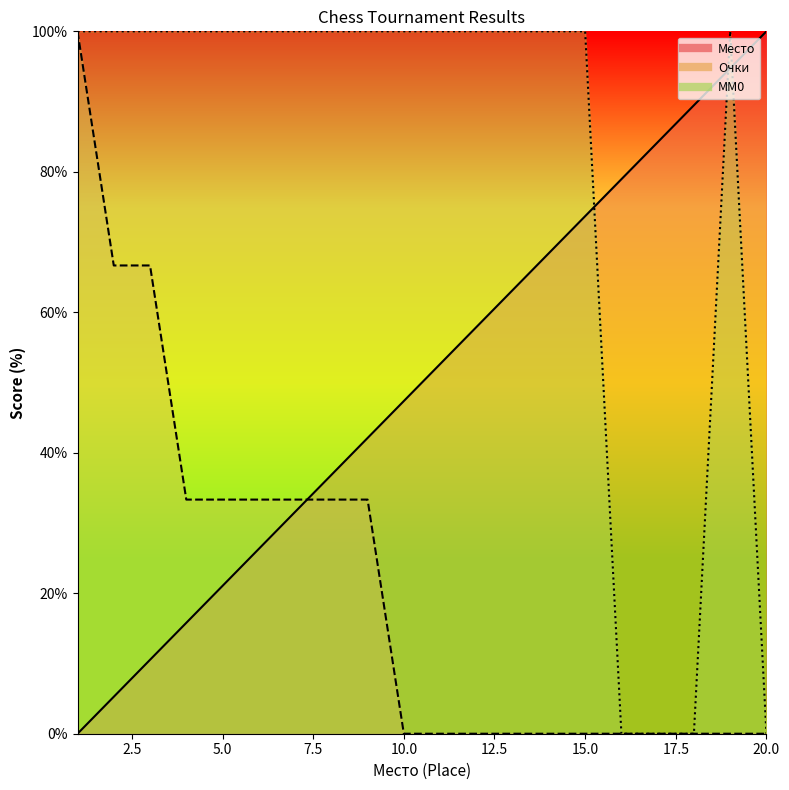

List the labels in order of Место value, smallest first.

1, 2, 3, 4, 5, 6, 7, 8, 9, 10, 11, 12, 13, 14, 15, 16, 17, 18, 19, 20